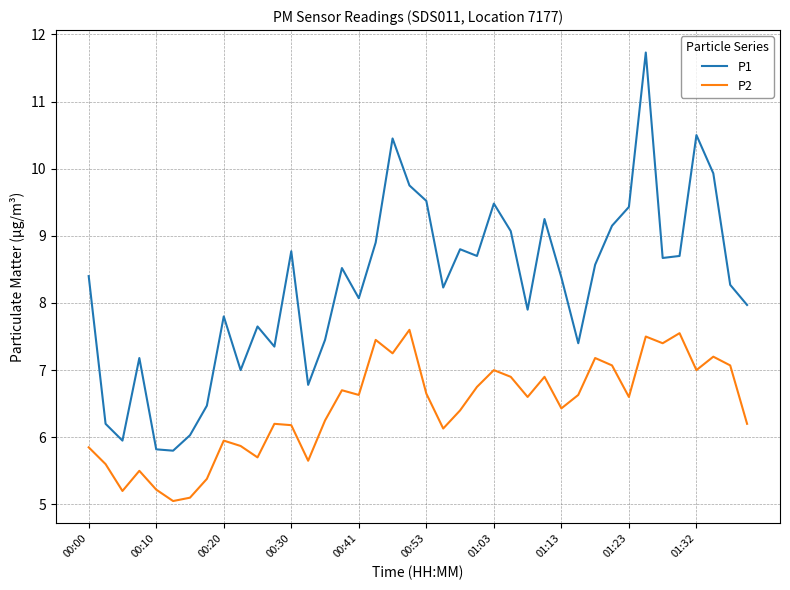

Which series has the widest spread of values?

P1